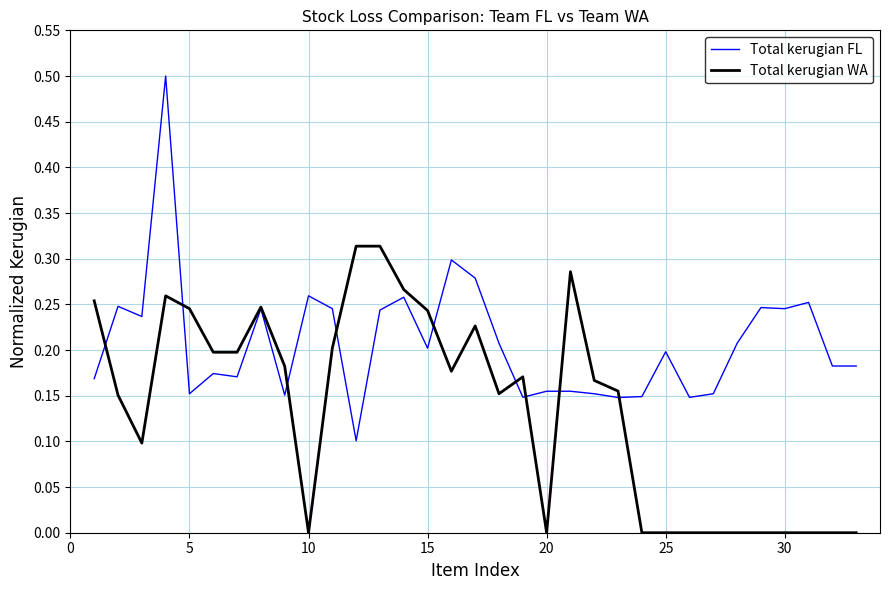

What is the maximum value for Total kerugian FL?

0.5